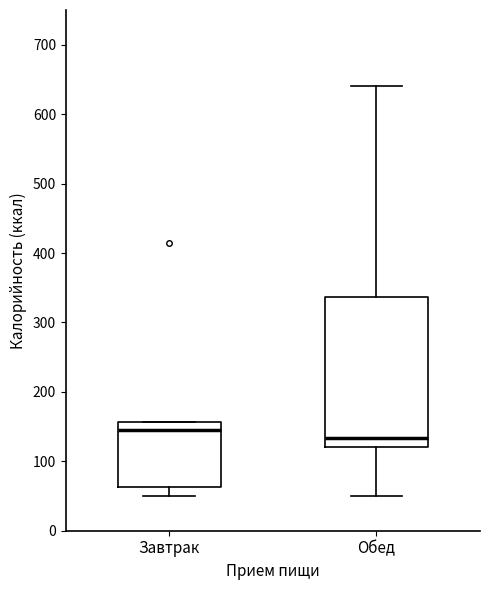

Where does the lower whisker of the box for Обед end on the y-axis? The values are not printed on the chart, so give them approximately, as read against the axis.

50